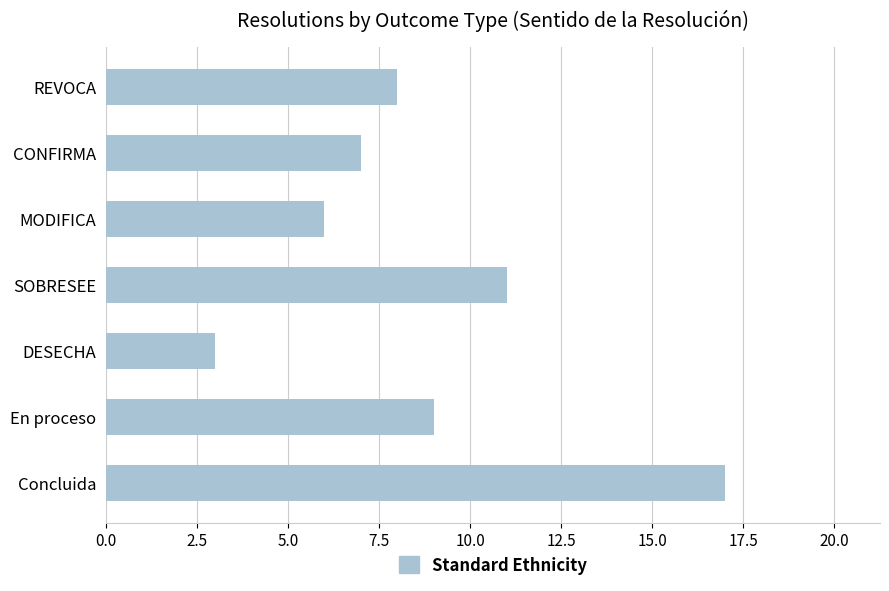

What is the ratio of the value at SOBRESEE to the value at DESECHA?

3.7